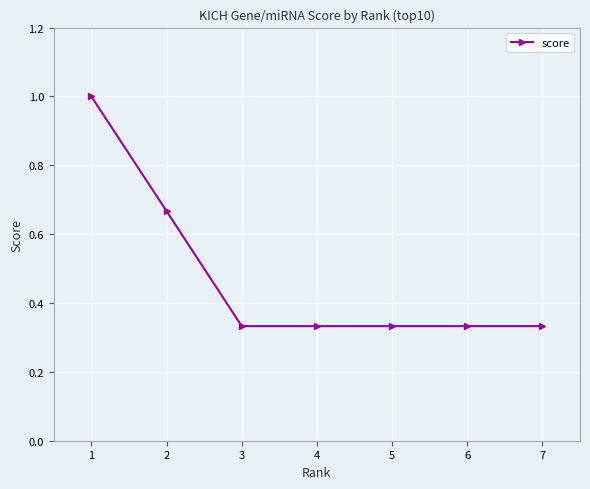

True or false: there are more than 2 points higher than both neighbors.

False